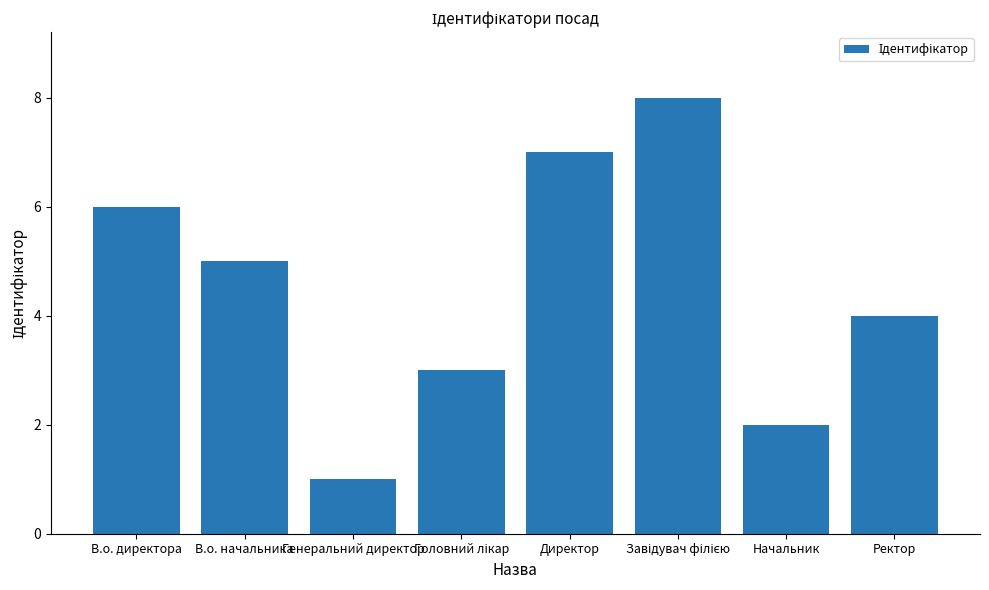

What is the ratio of the value at Начальник to the value at В.о. директора?

0.3